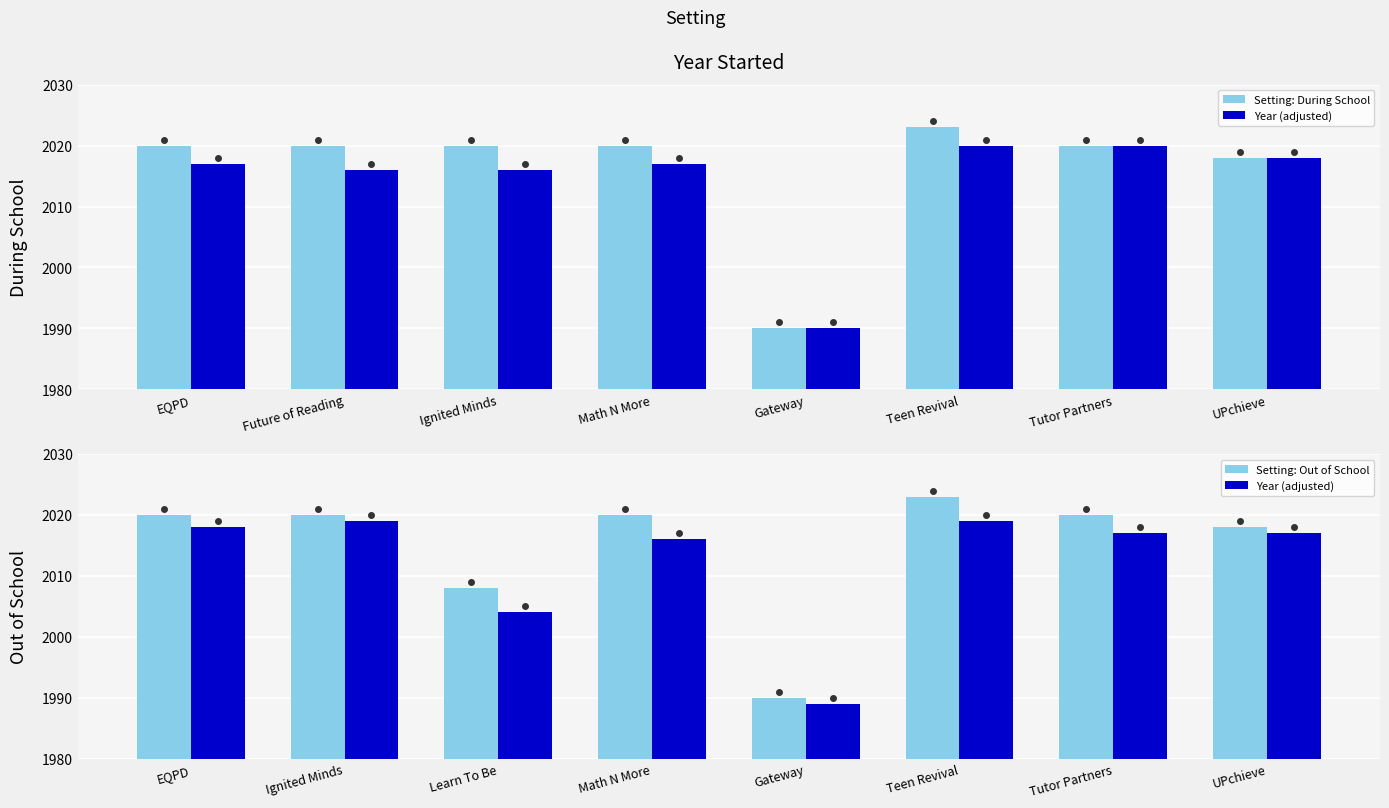

Which label corresponds to the smallest value in the chart?

Gateway